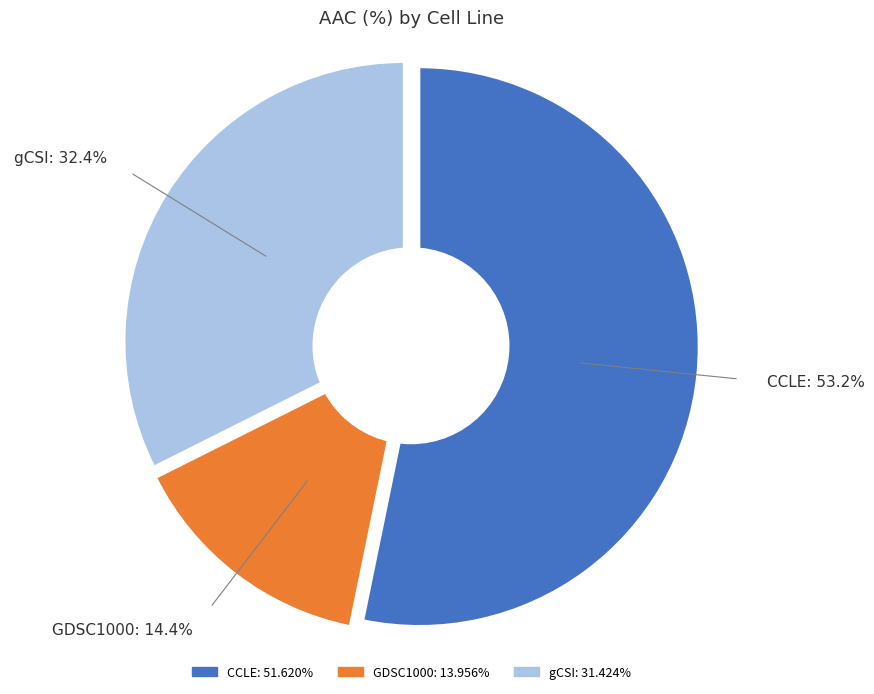

To the nearest percent, what portion does gCSI represent?

32%